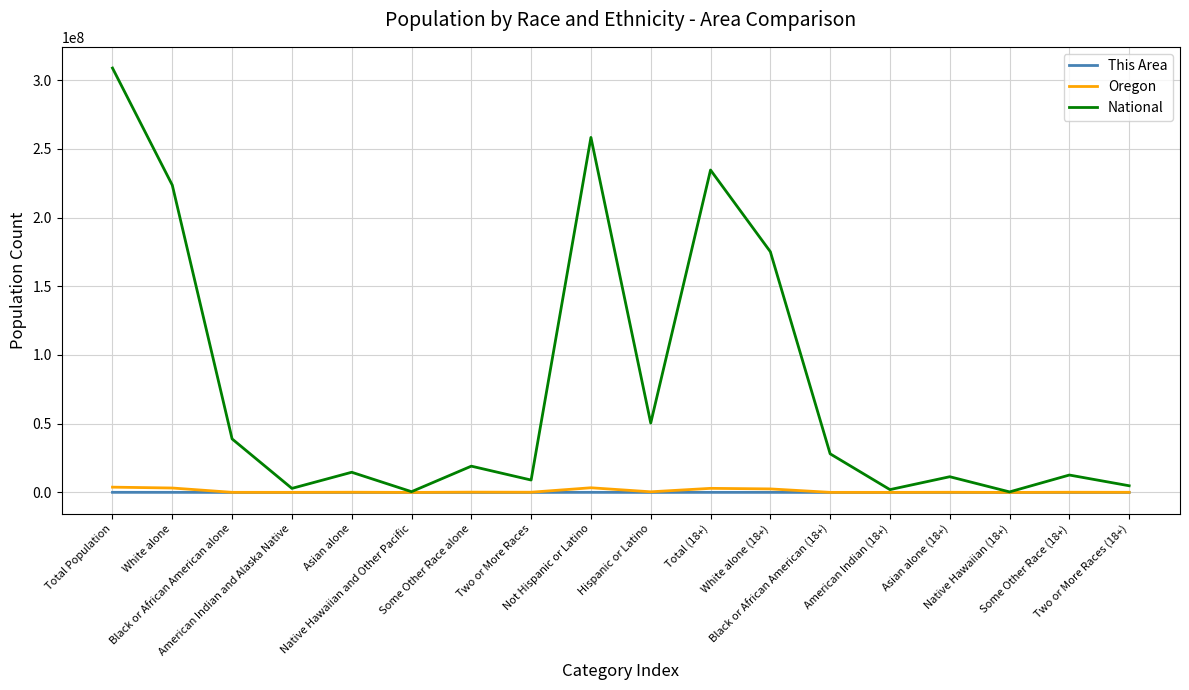

Does the chart display data point markers on the line(s)?

No